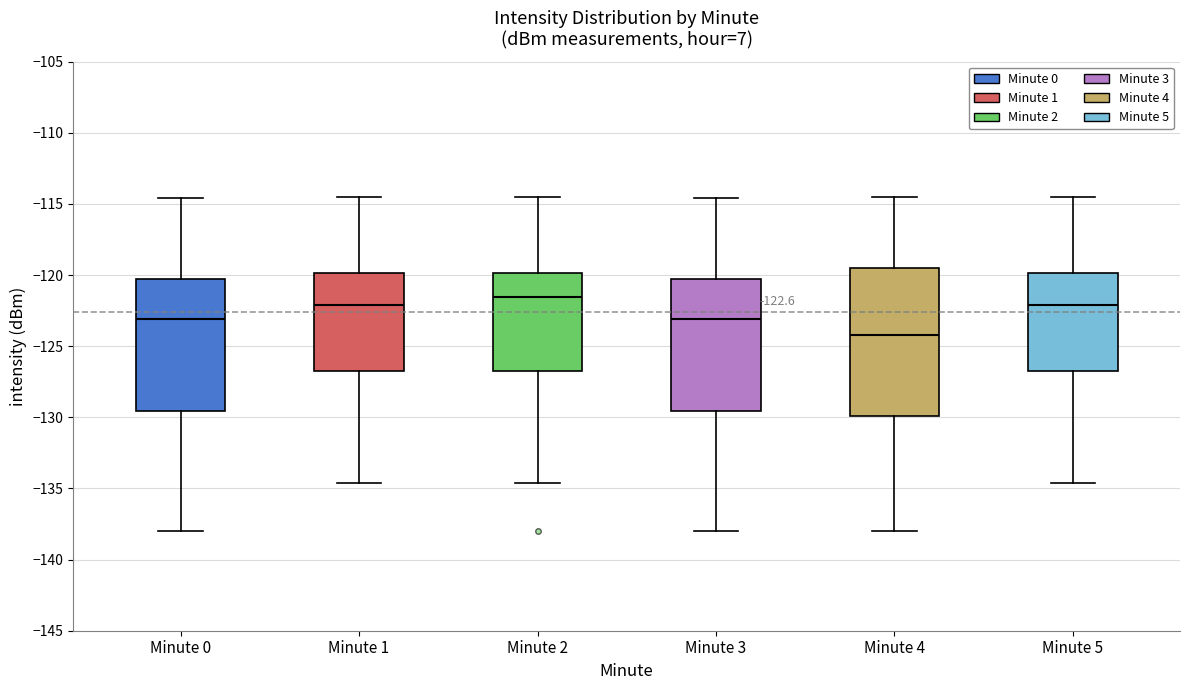

Comparing the boxes themselves (not the whiskers), which one is the tallest?

Minute 4